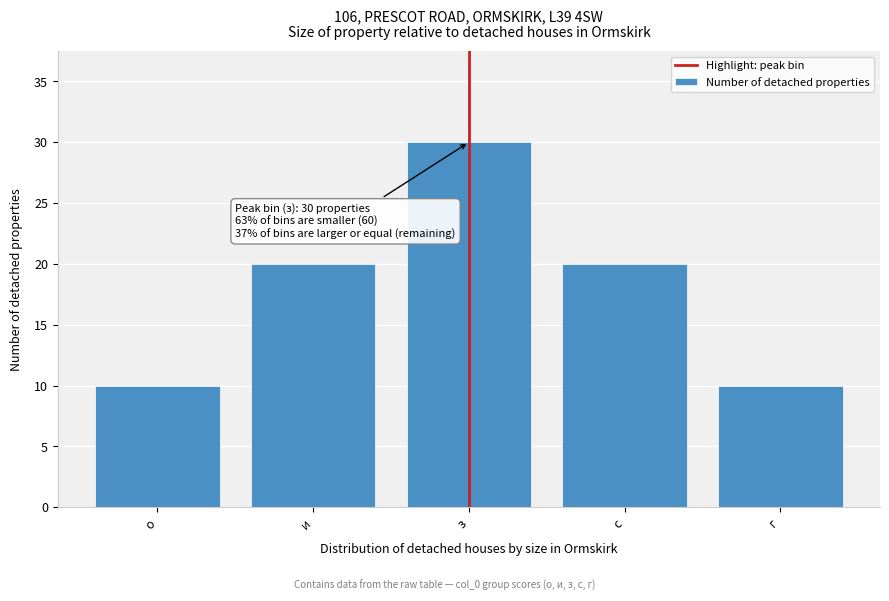

Reading right to left, extract all data points from this chart.

г=10	с=20	з=30	и=20	о=10